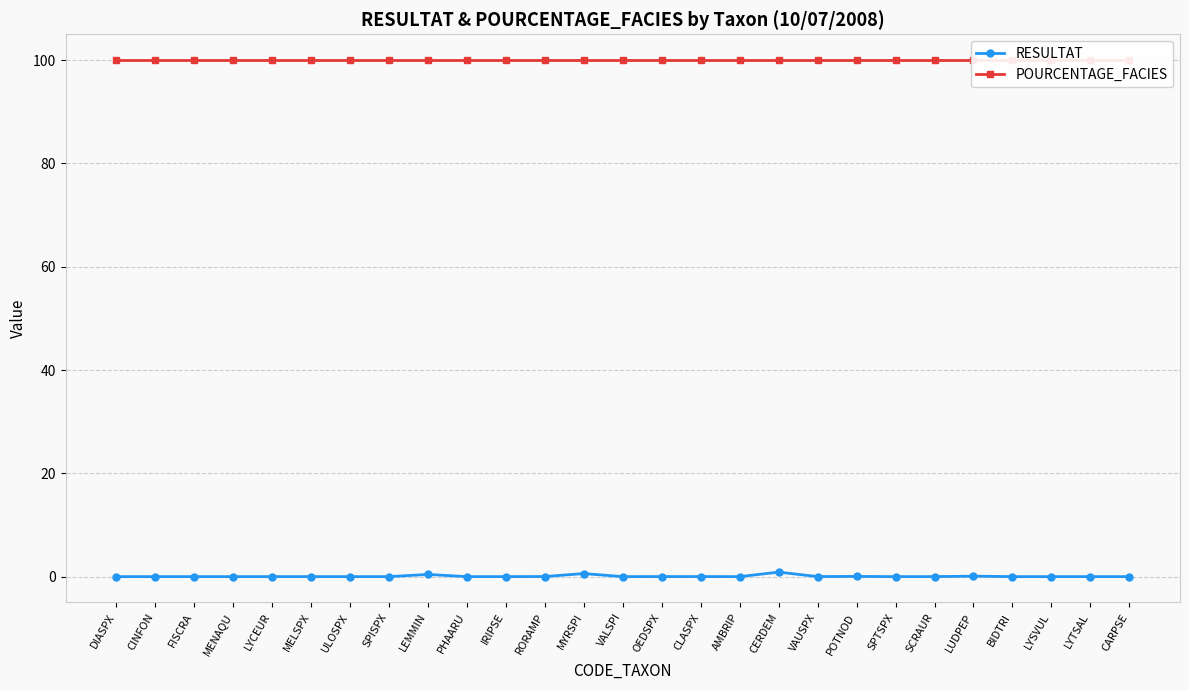

How many series are shown in this chart?

2